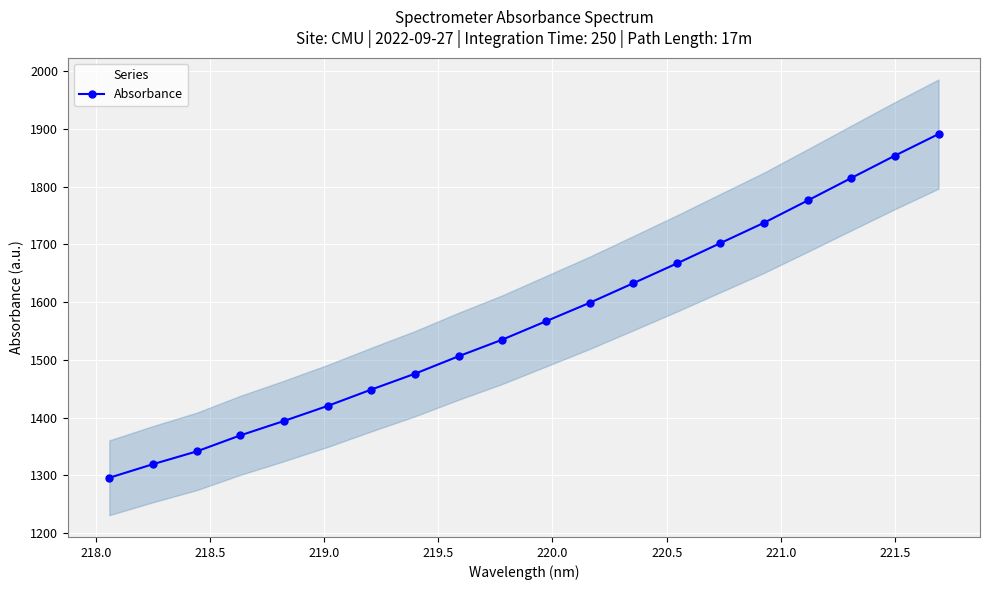

What is the difference between the maximum and minimum values?

595.3